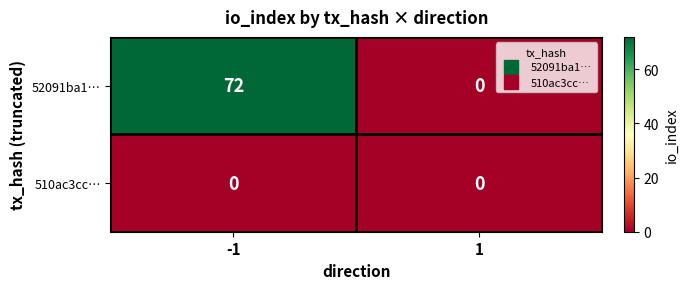

List the series in order of their overall mean, lowest first.

510ac3cc…, 52091ba1…